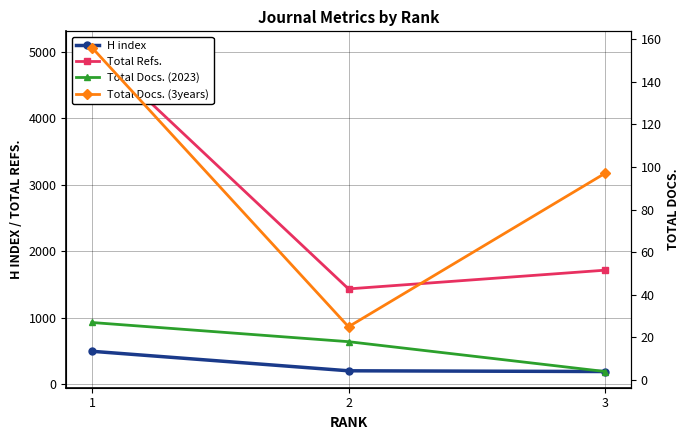

The value of Total Docs. (2023) at 2 is 18. True or false?

True